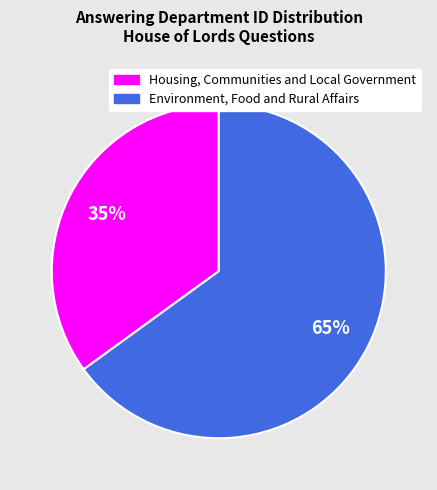

What percentage is the Housing, Communities and Local Government slice, to the nearest percent?

35%